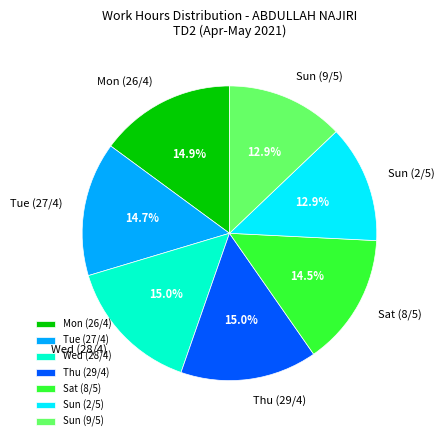

Count the number of slices in the pie.

7